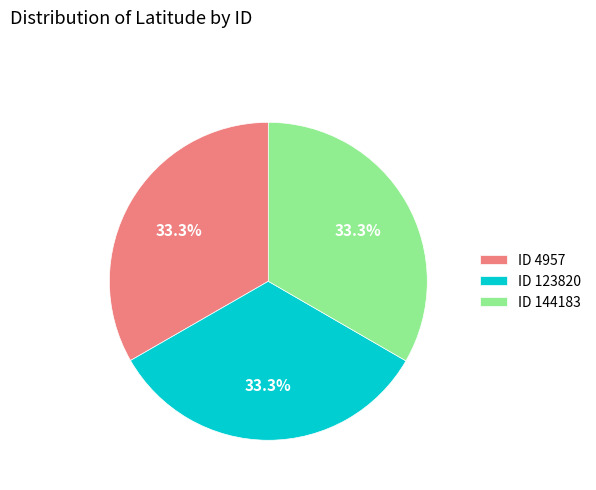

How many slices are in this pie chart?

3